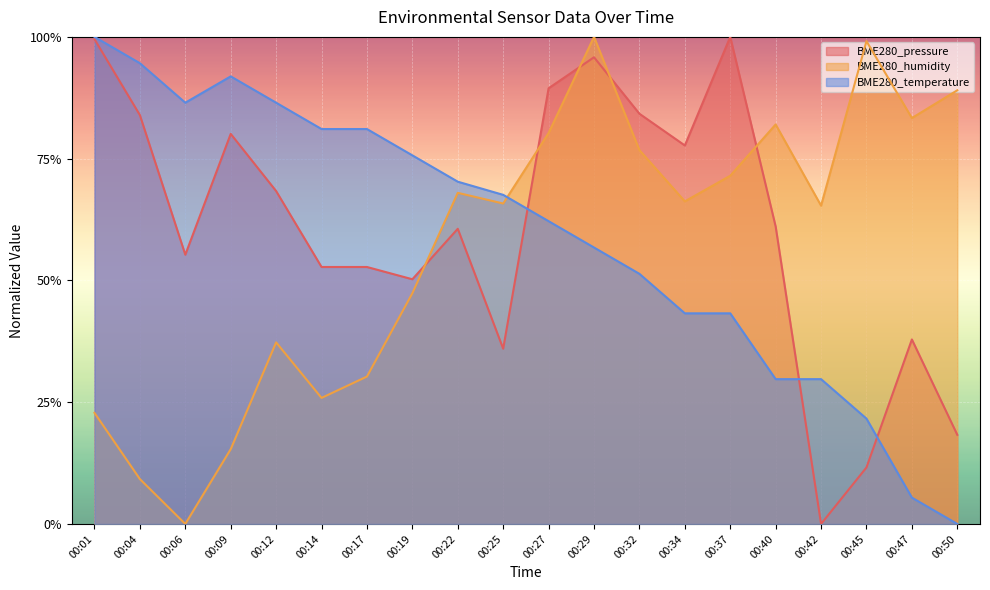

At which category does BME280_temperature reach its first local peak?

00:09